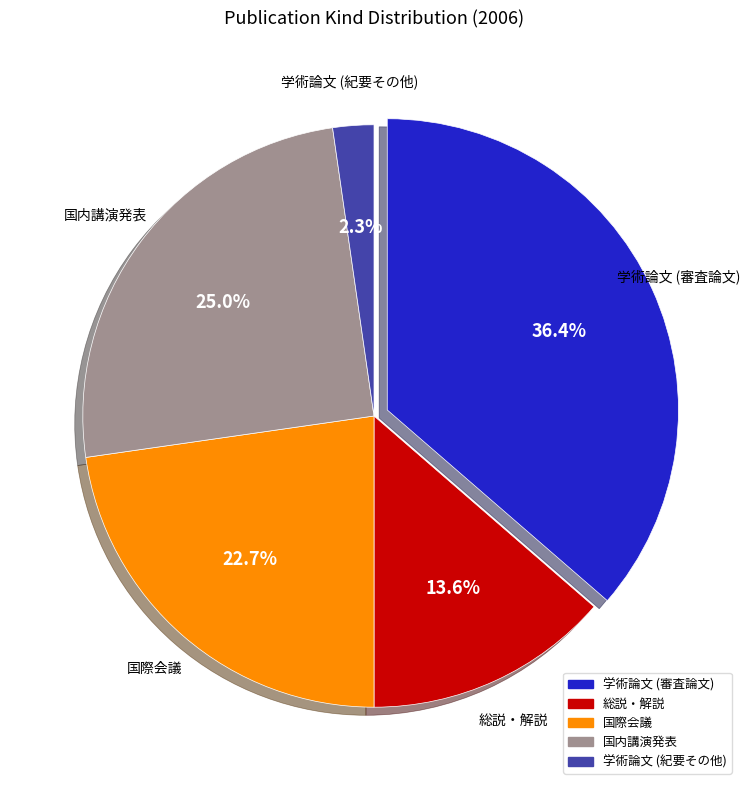

What is the ratio of the value at 国内講演発表 to the value at 総説・解説?

1.8